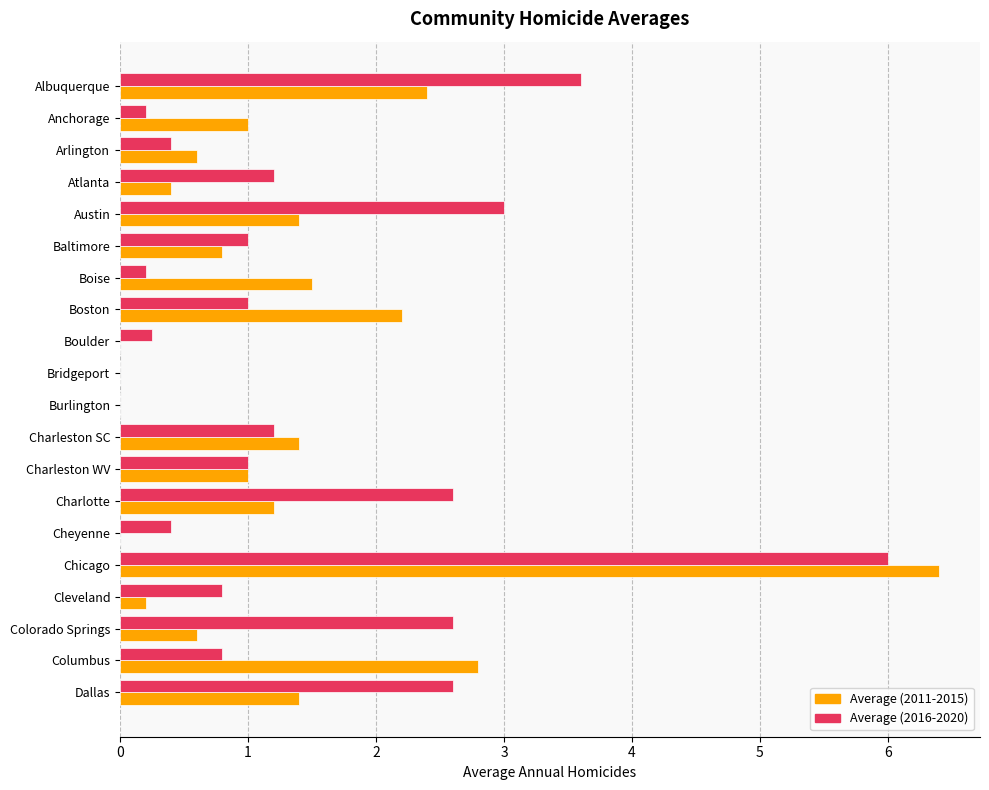

Which category has the highest value in the Average (2016-2020) series?

Chicago